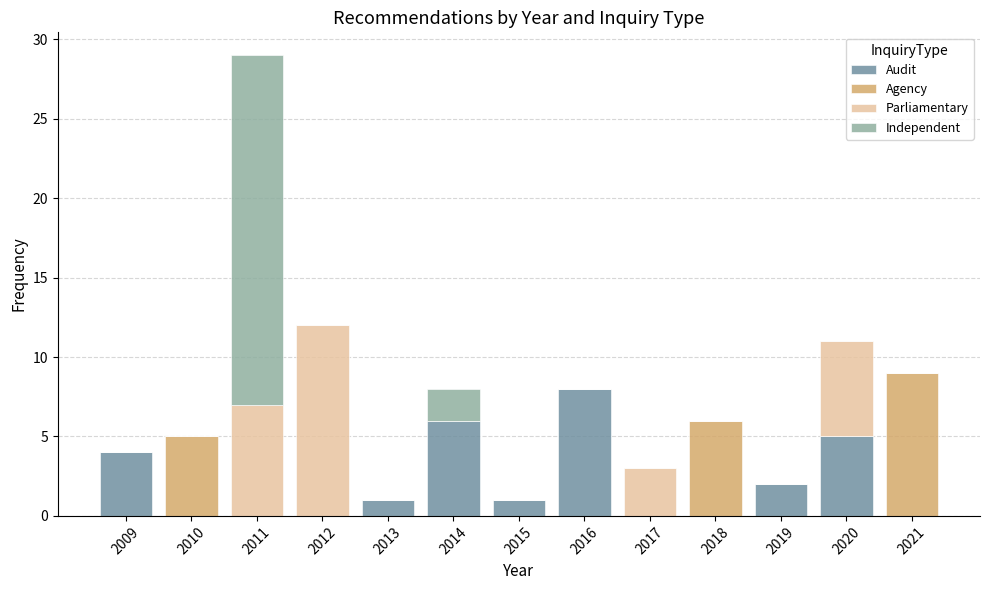

What is the highest value of the Audit series?

8